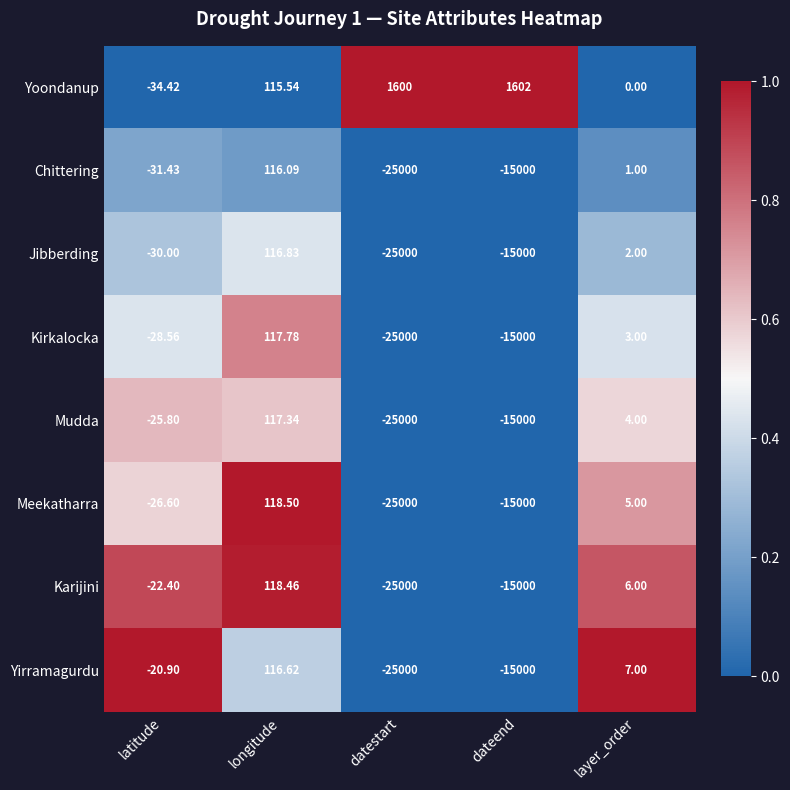

At which label is Jibberding closest to -12441?

dateend